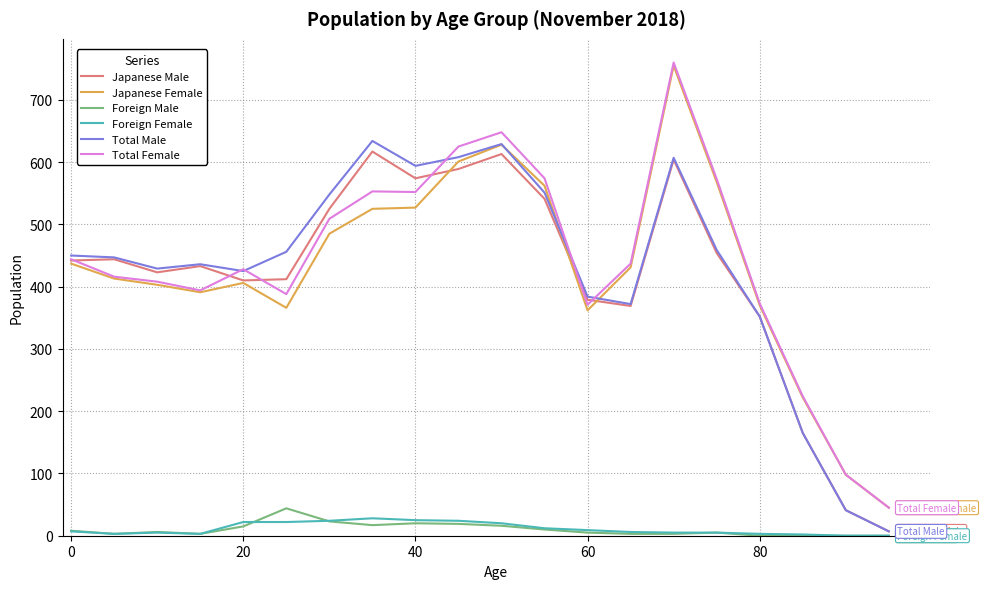

True or false: Foreign Female and Total Female cross at least once.

False